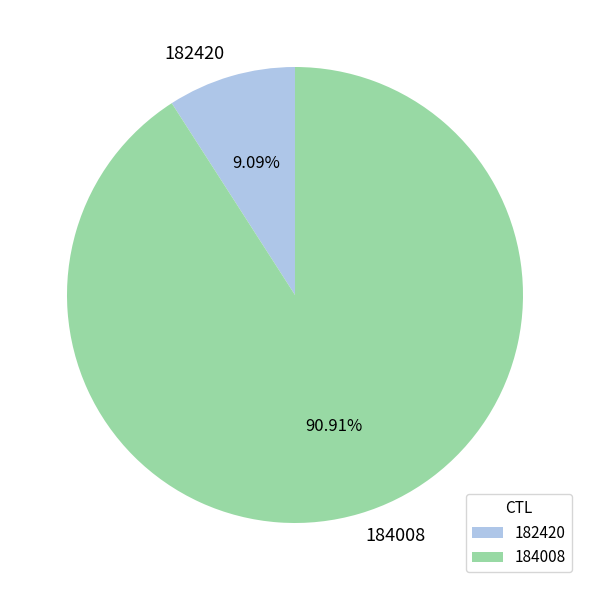

True or false: 182420 accounts for 9% of the total.

True